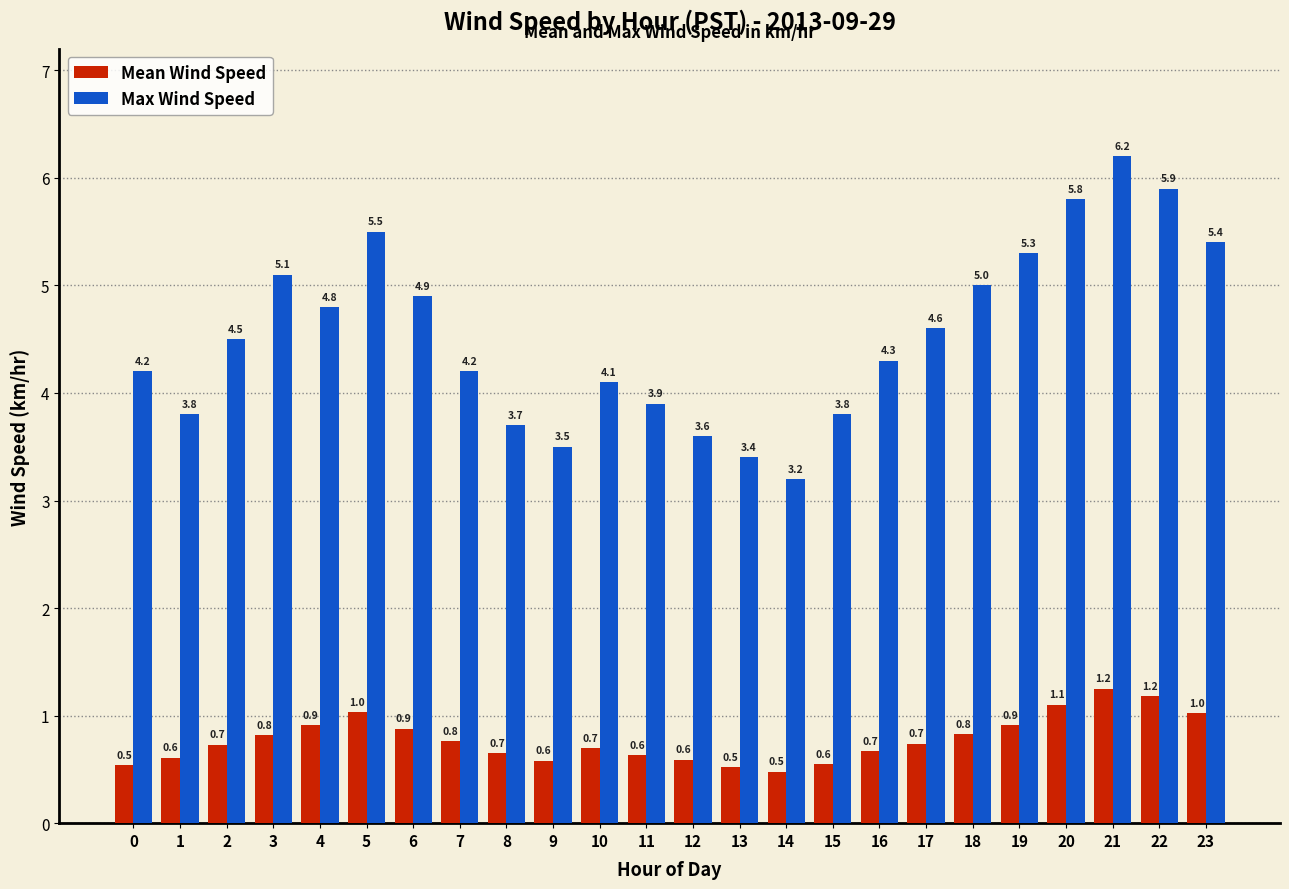

At 8, list the series in order from largest to smallest.

Max Wind Speed, Mean Wind Speed